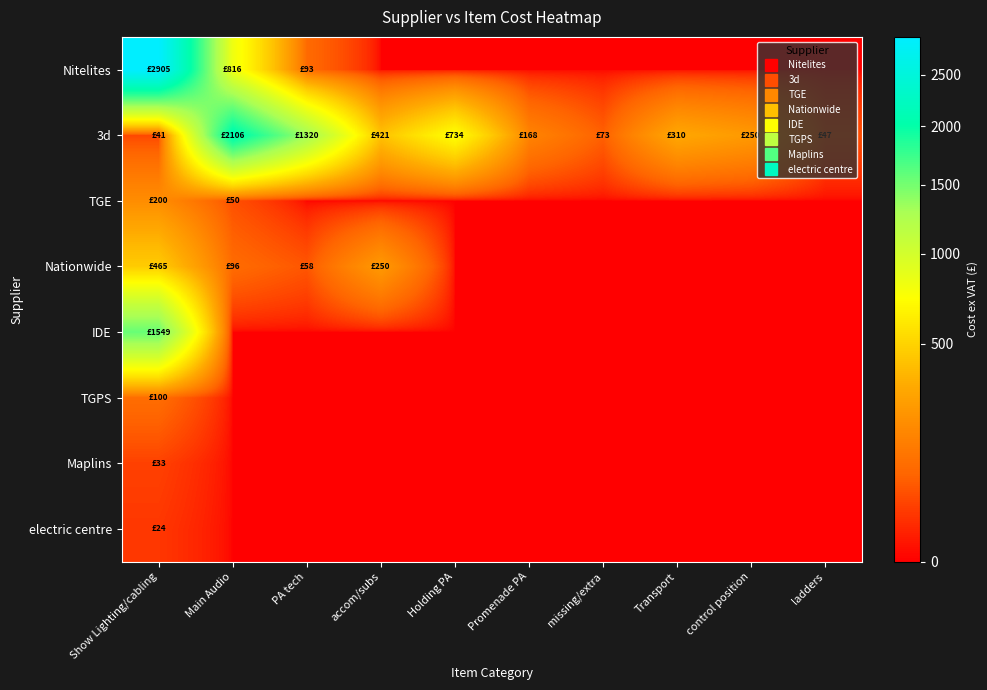

Between ladders and accom/subs, which is larger?

ladders